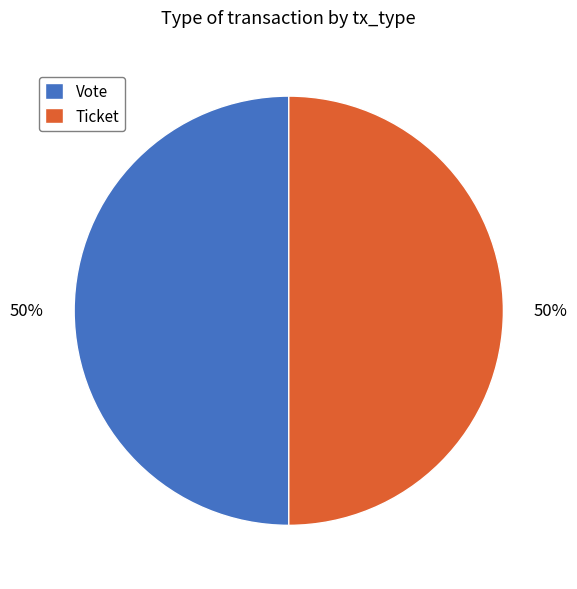

To the nearest percent, what portion does Vote represent?

50%